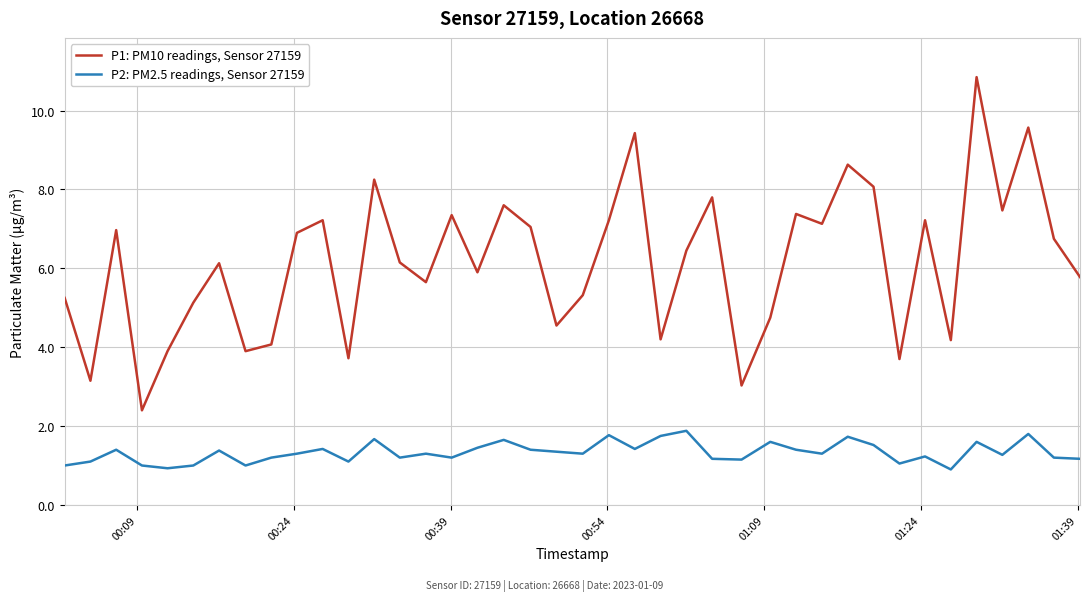

True or false: P1: PM10 readings, Sensor 27159 and P2: PM2.5 readings, Sensor 27159 intersect in this chart.

False